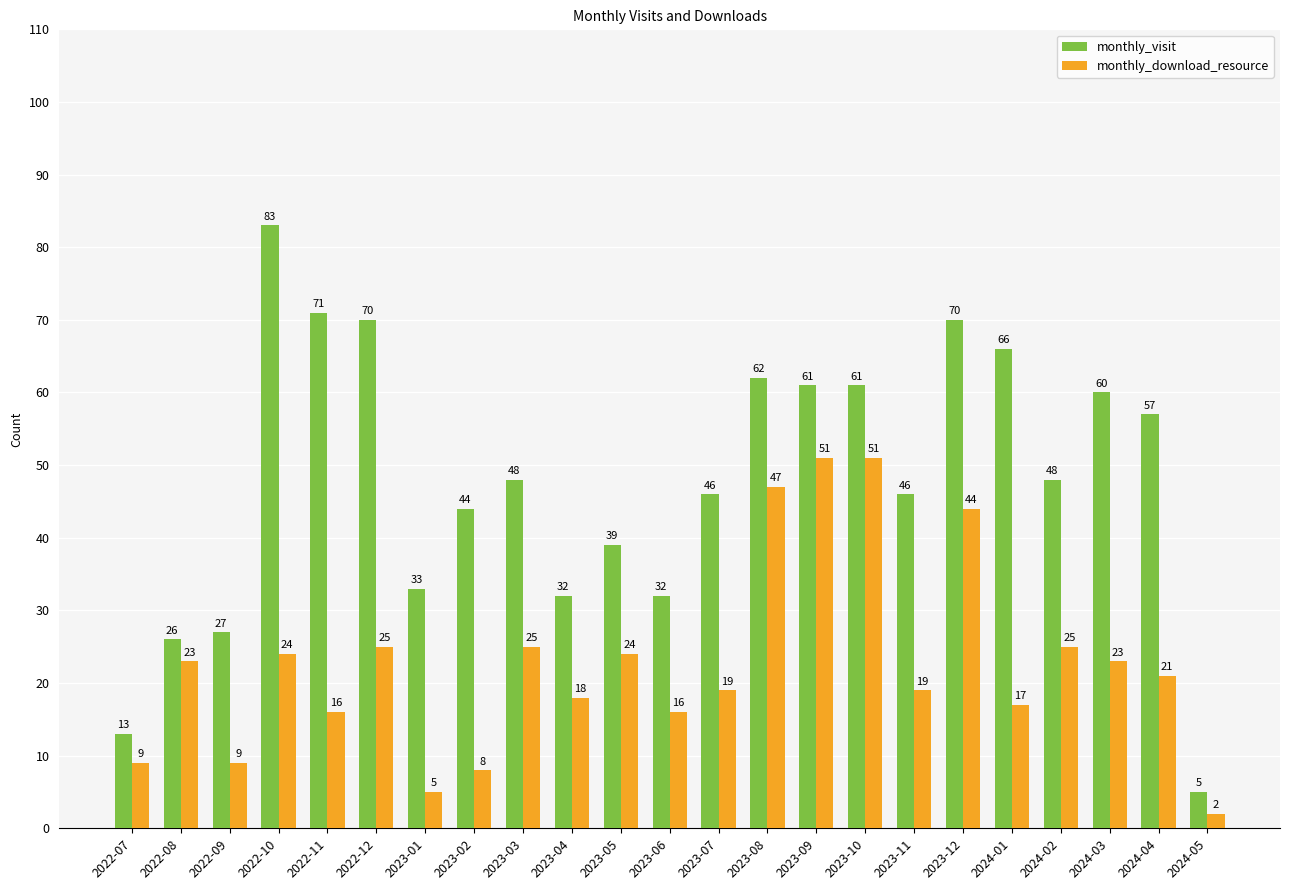

Which series has the widest spread of values?

monthly_visit